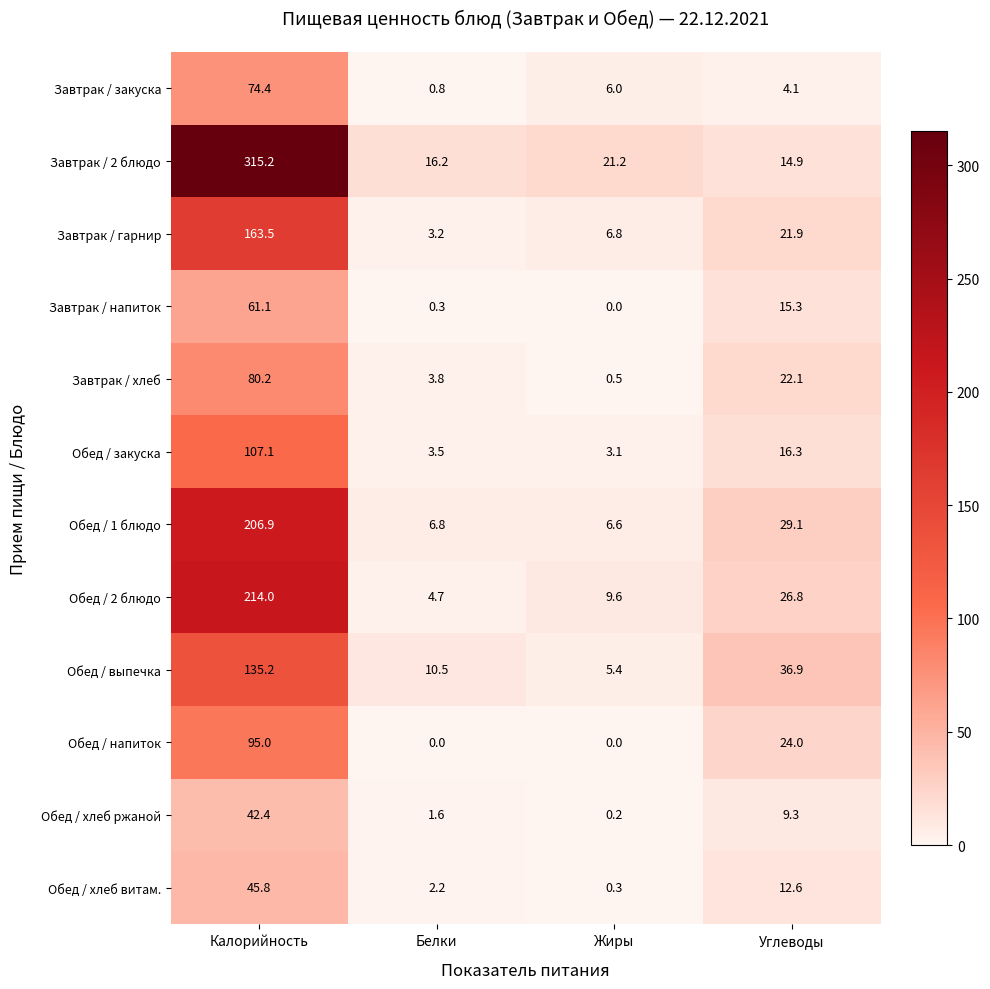

Which category has the lowest value in the Обед / 1 блюдо series?

Жиры